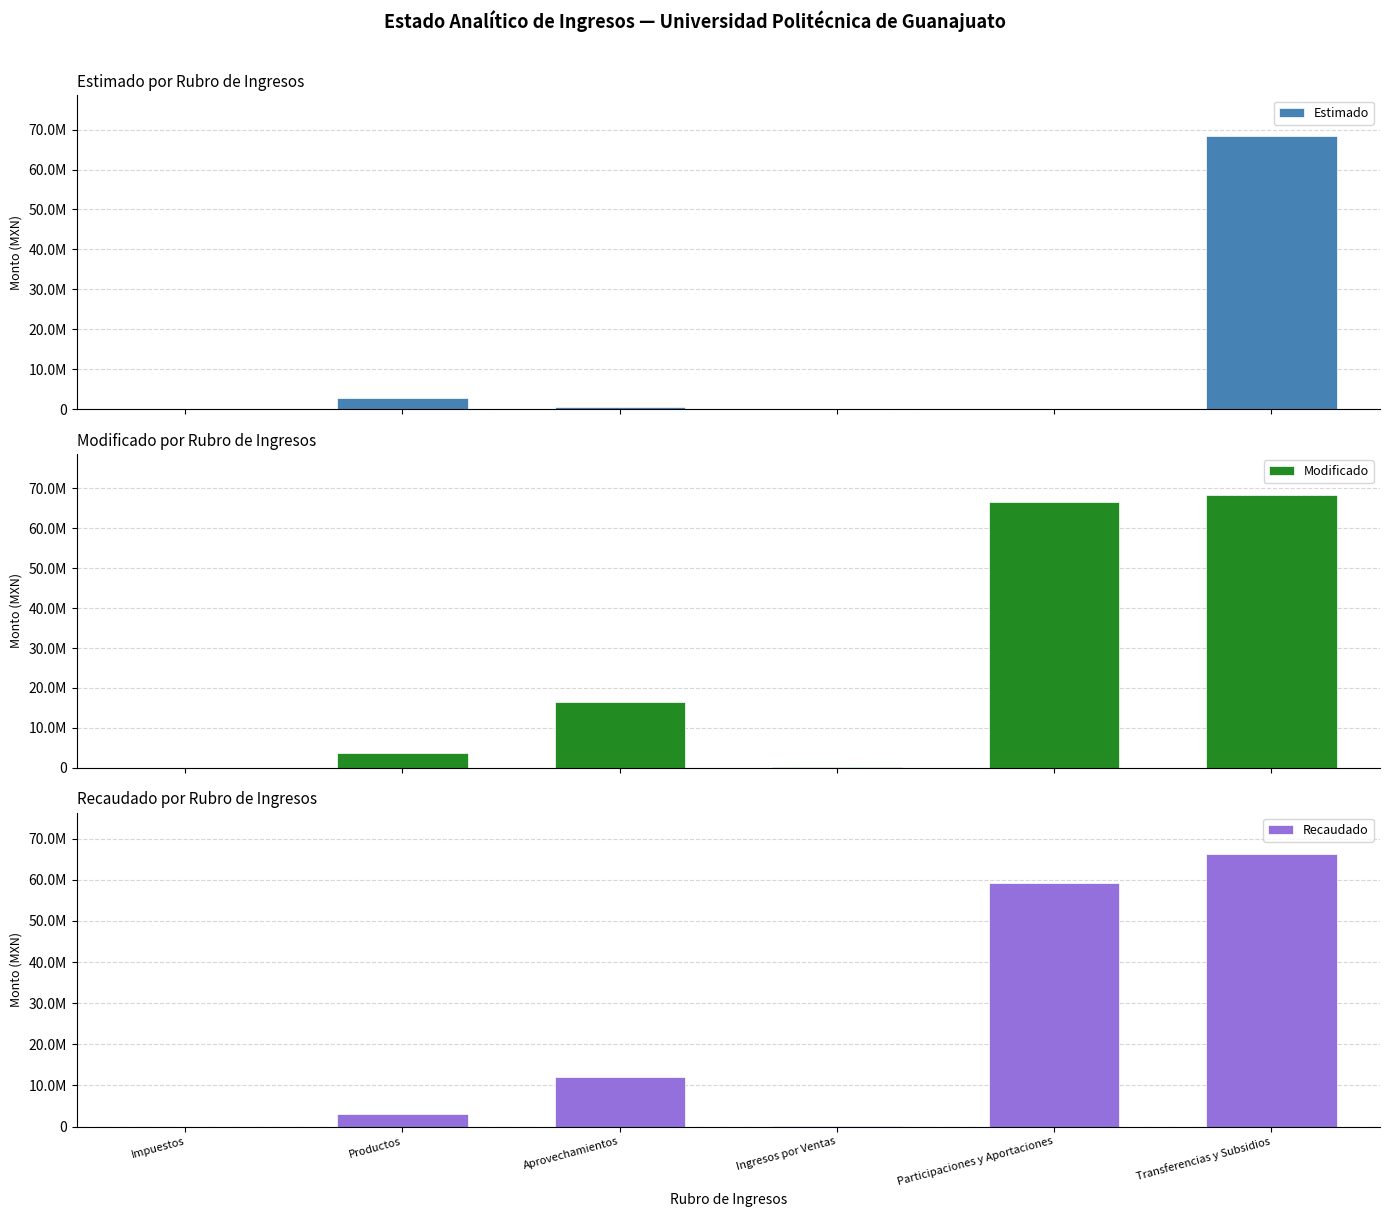

At which category is the sum across all series the highest?

Transferencias y Subsidios